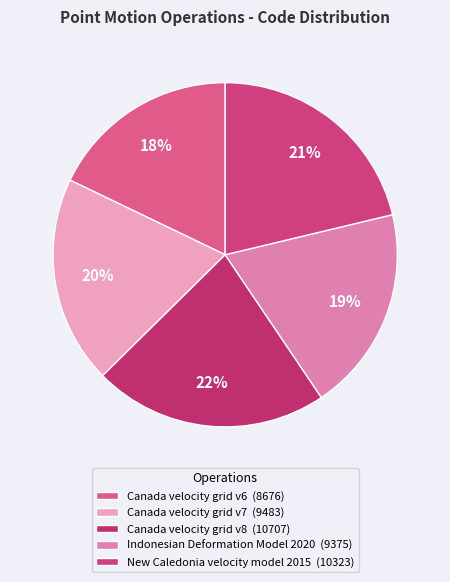

To the nearest percent, what is the combined percentage of New Caledonia velocity model 2015 and Canada velocity grid v6?

39%